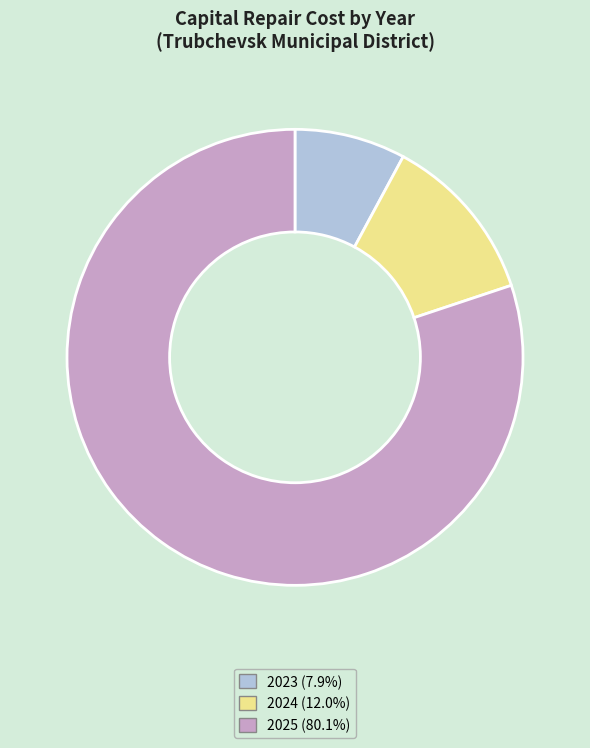

Between 2025 and 2023, which is larger?

2025